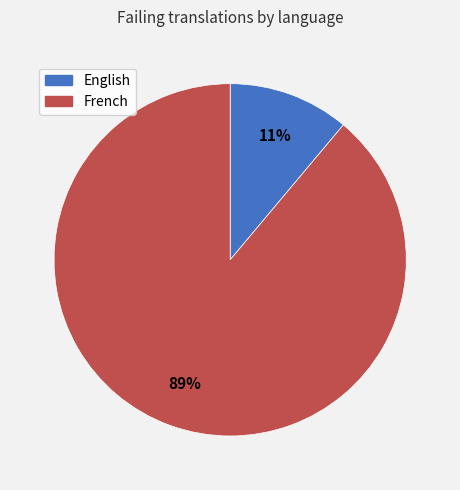

To the nearest percent, what portion does English represent?

11%